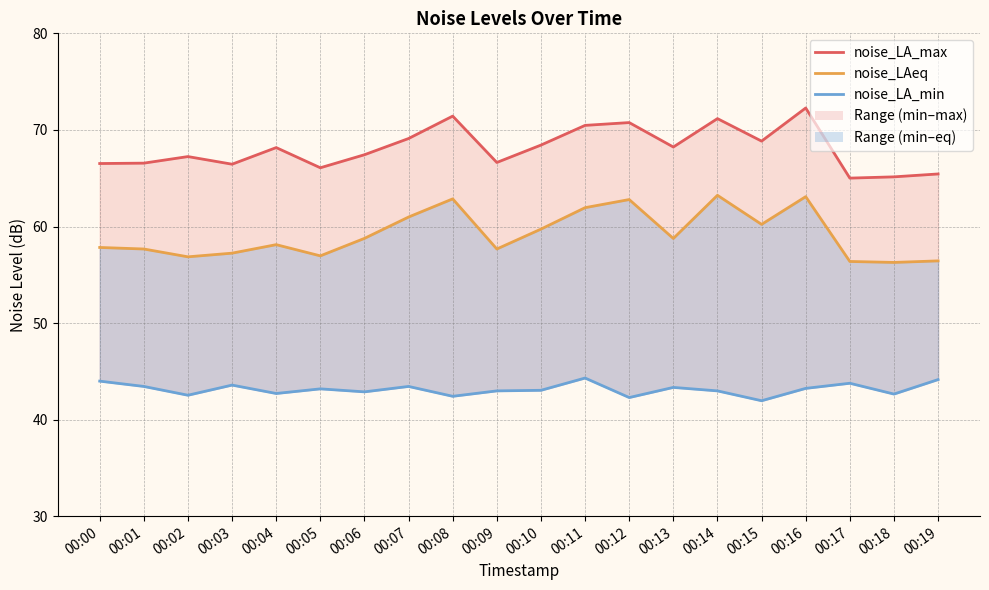

What is the maximum value for noise_LA_min?

44.3